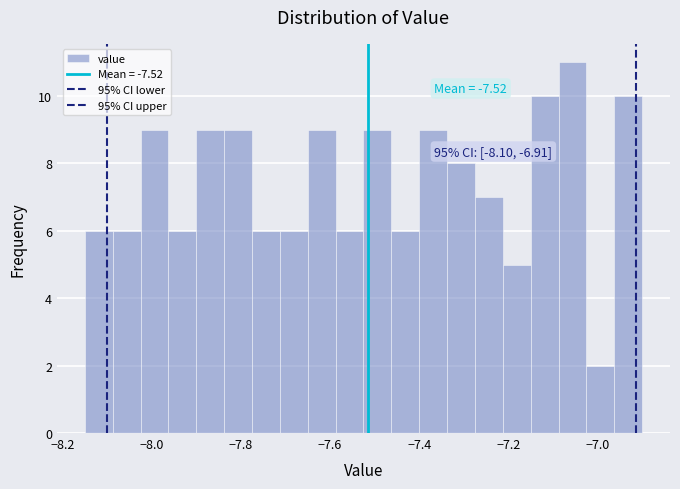

Read against the x-axis, roughly where is the centre of the tallest bar?

-7.06